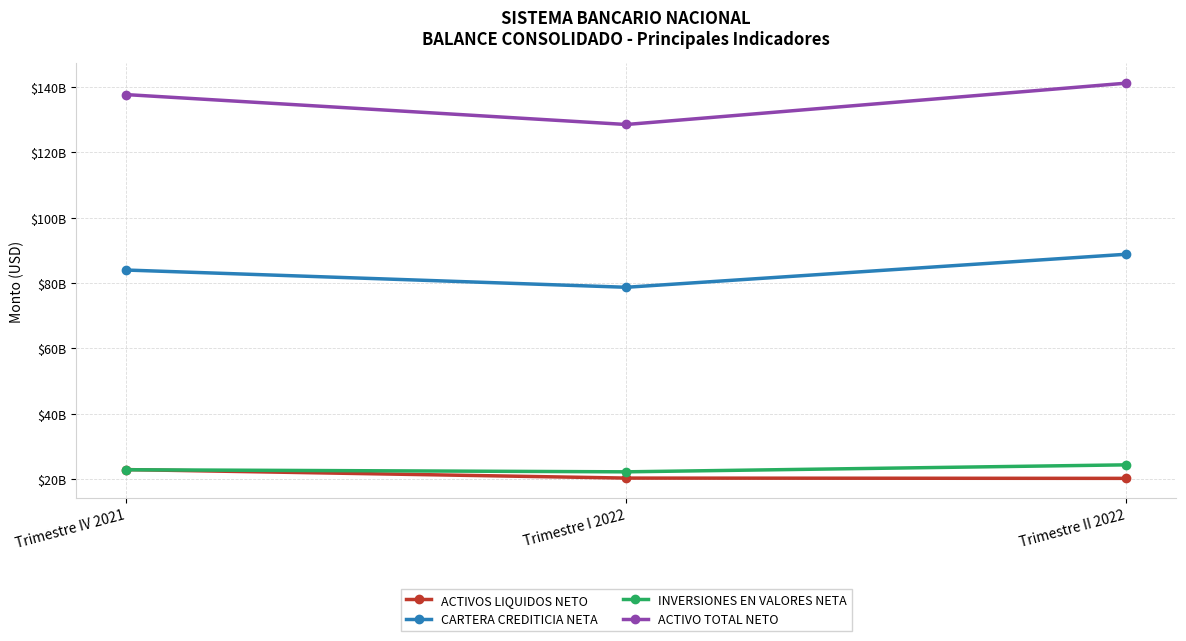

What are all the series names shown in the legend?

ACTIVOS LIQUIDOS NETO, CARTERA CREDITICIA NETA, INVERSIONES EN VALORES NETA, ACTIVO TOTAL NETO